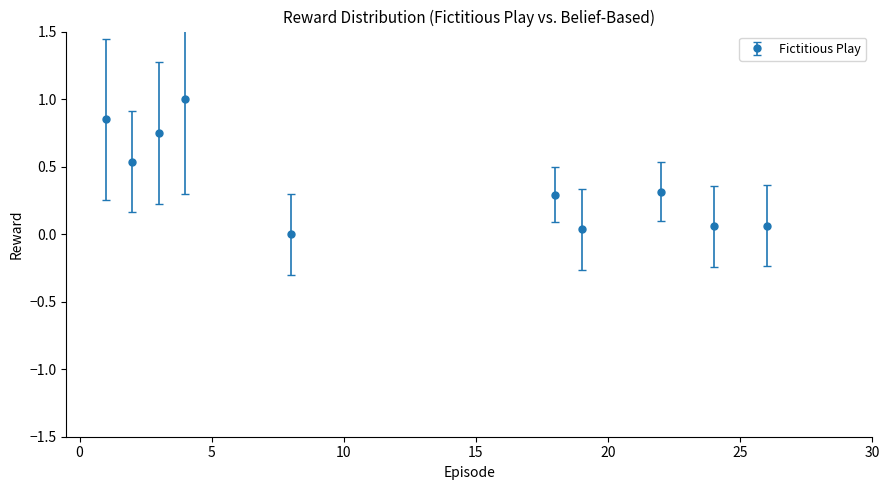

What is the greatest value displayed?

1.0